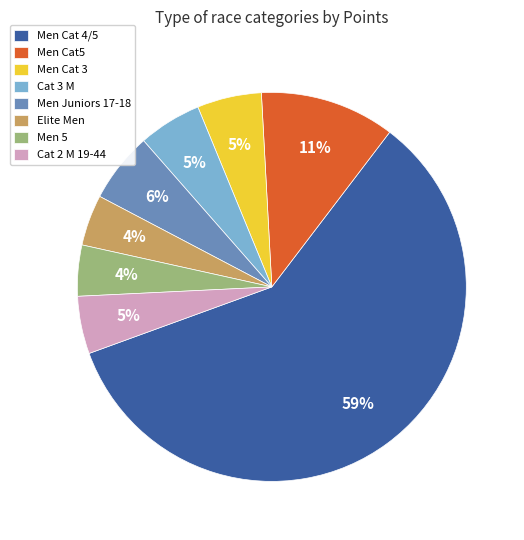

Is there a majority slice in this chart?

Yes